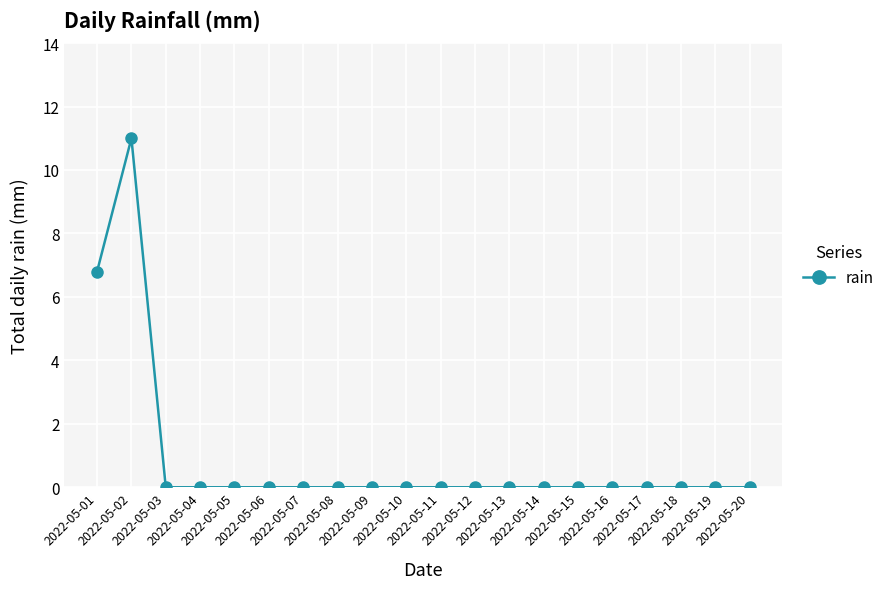

What is the average value?

0.9